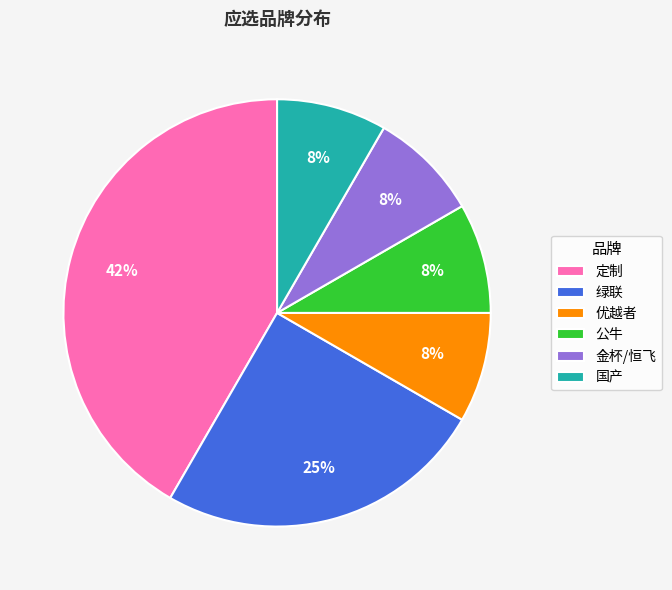

To the nearest percent, what percentage of the pie is 定制?

42%